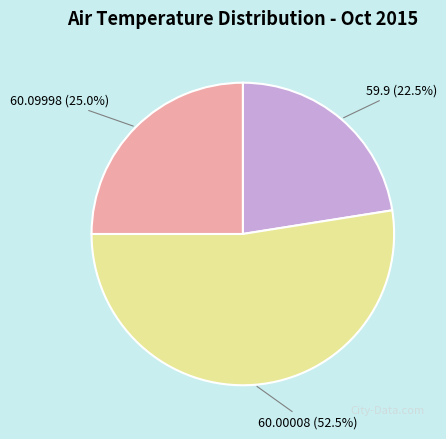

Is there a majority slice in this chart?

Yes